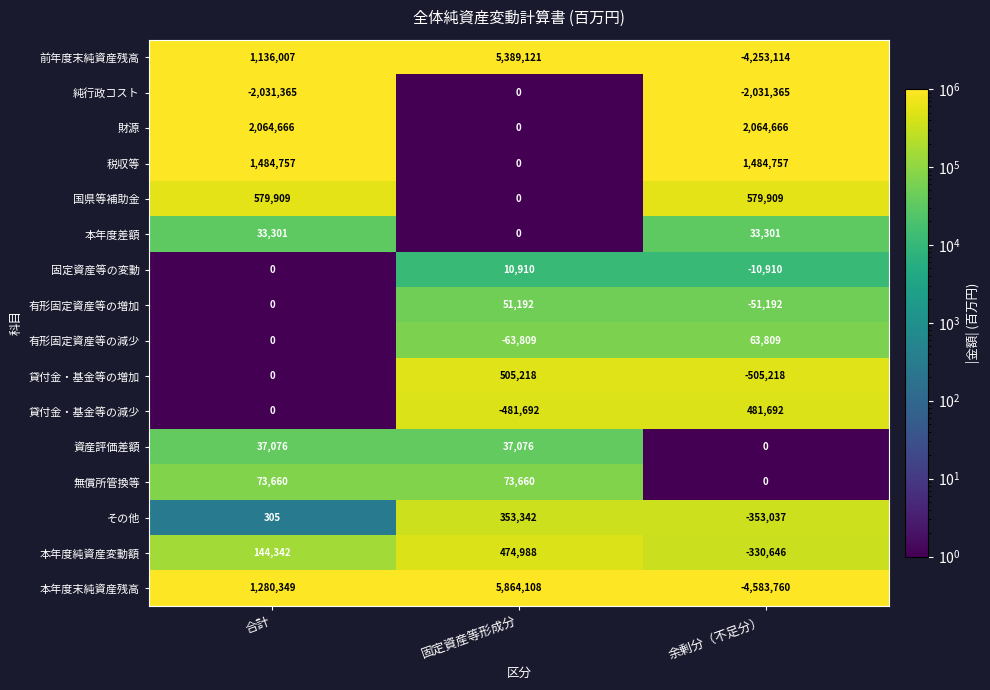

Is it true that 固定資産等の変動 equals 4498 at 固定資産等形成分?

False